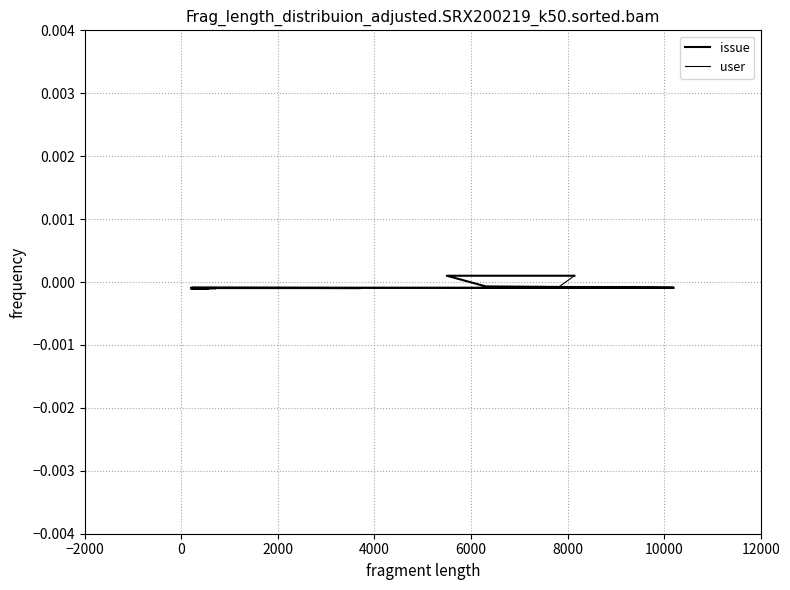

True or false: user and issue cross at least once.

False